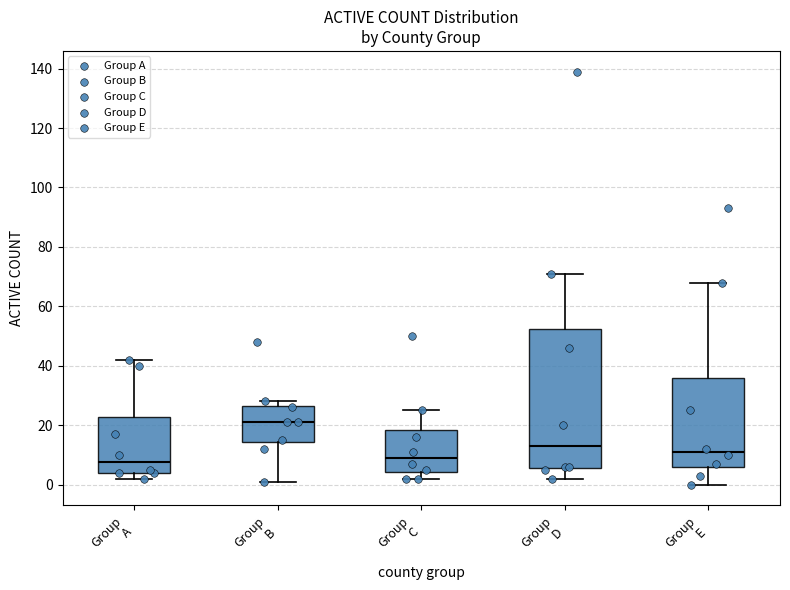

Where does the median line of the box for Group A sit on the y-axis? The values are not printed on the chart, so give them approximately, as read against the axis.

8